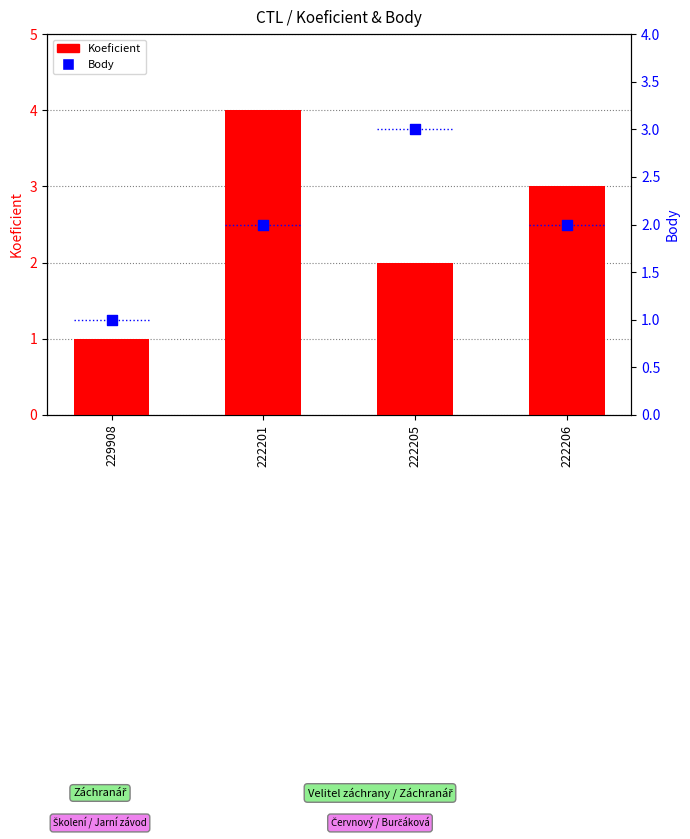

Is the value of Koeficient at 222205 greater than the value of Body at 222201?

No